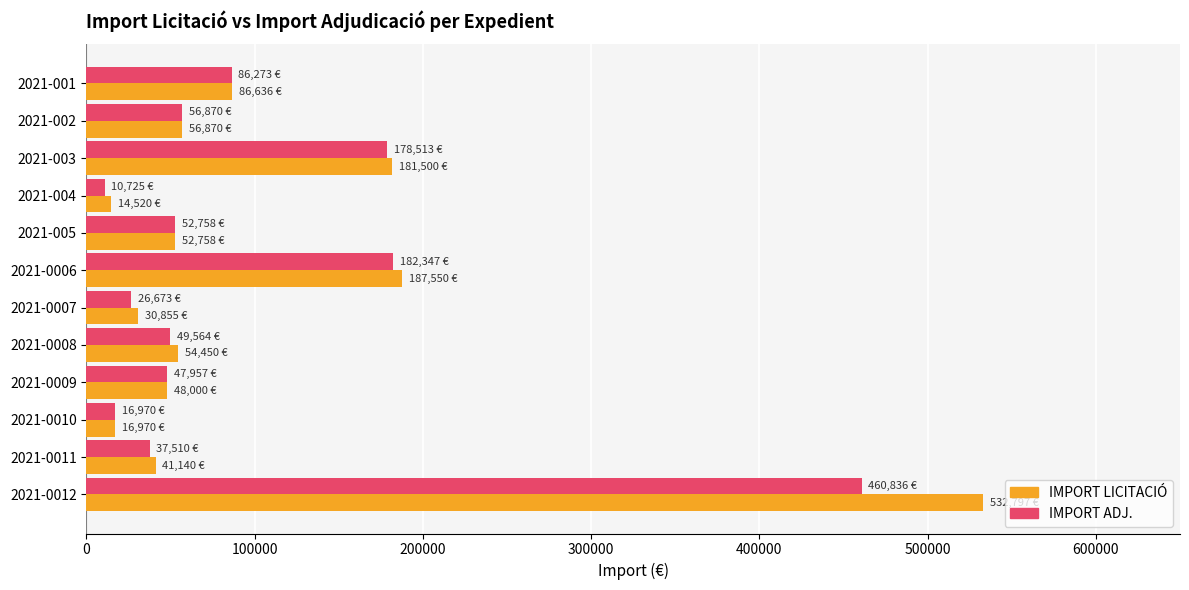

What is the minimum value shown in the chart?

10724.6